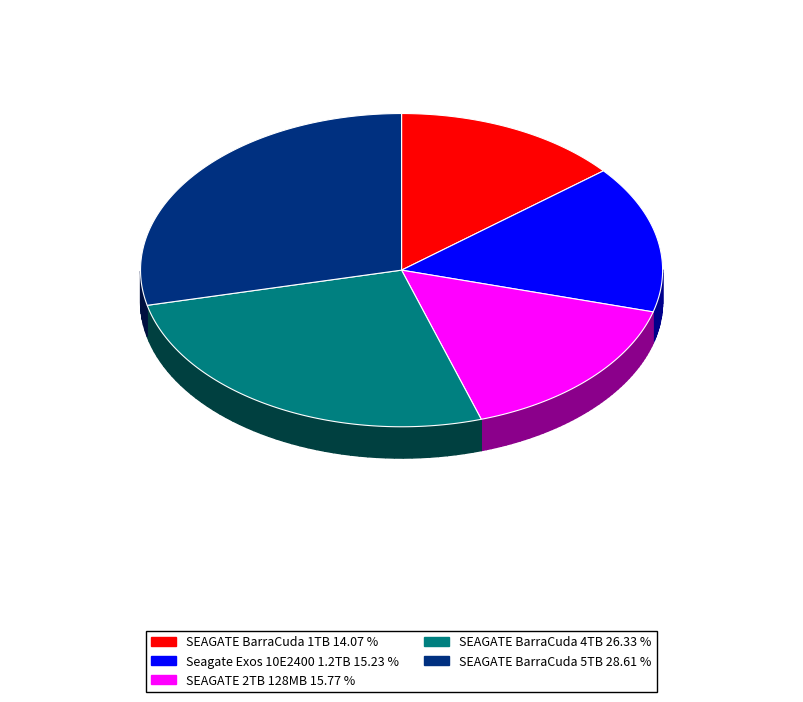

Rank the categories by value from lowest to highest.

SEAGATE BarraCuda 1TB, Seagate Exos 10E2400 1.2TB, SEAGATE 2TB 128MB, SEAGATE BarraCuda 4TB, SEAGATE BarraCuda 5TB